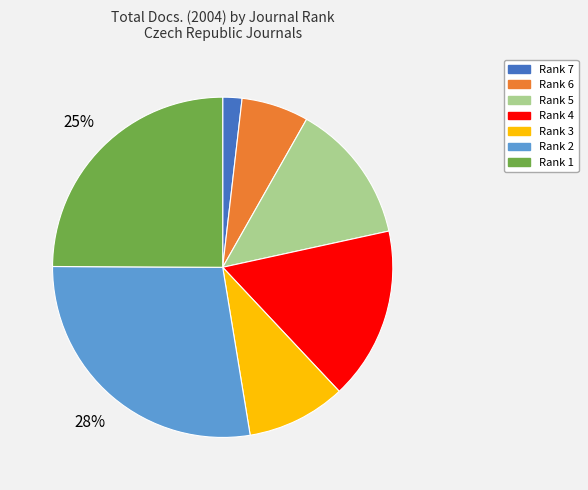

Which category has the biggest portion of the pie?

Rank 2